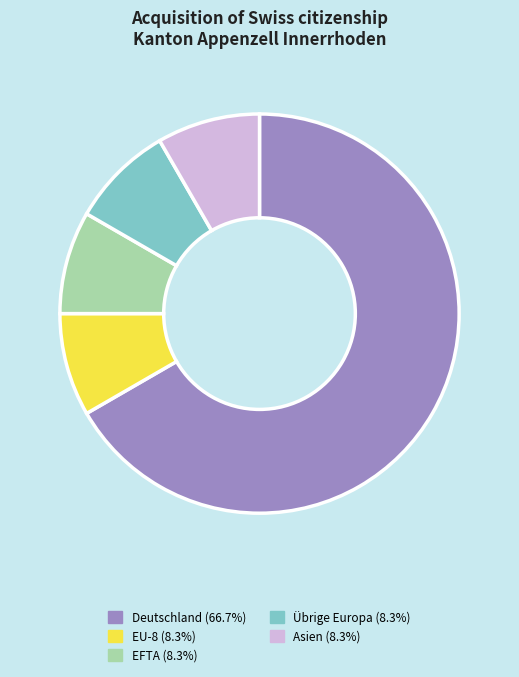

Does any single category account for the majority?

Yes